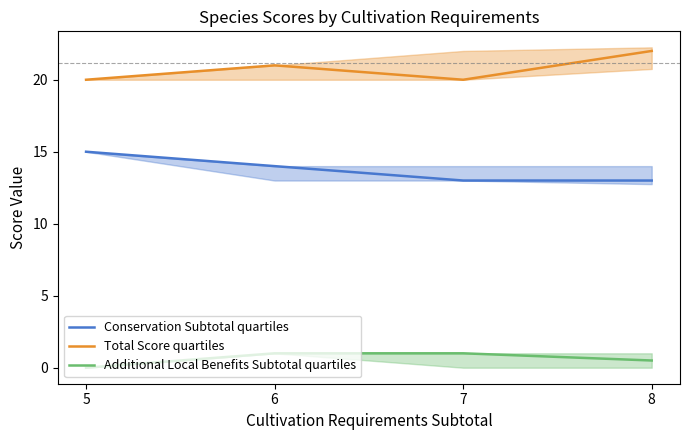

How many data points in Conservation Subtotal quartiles are less than 14?

2